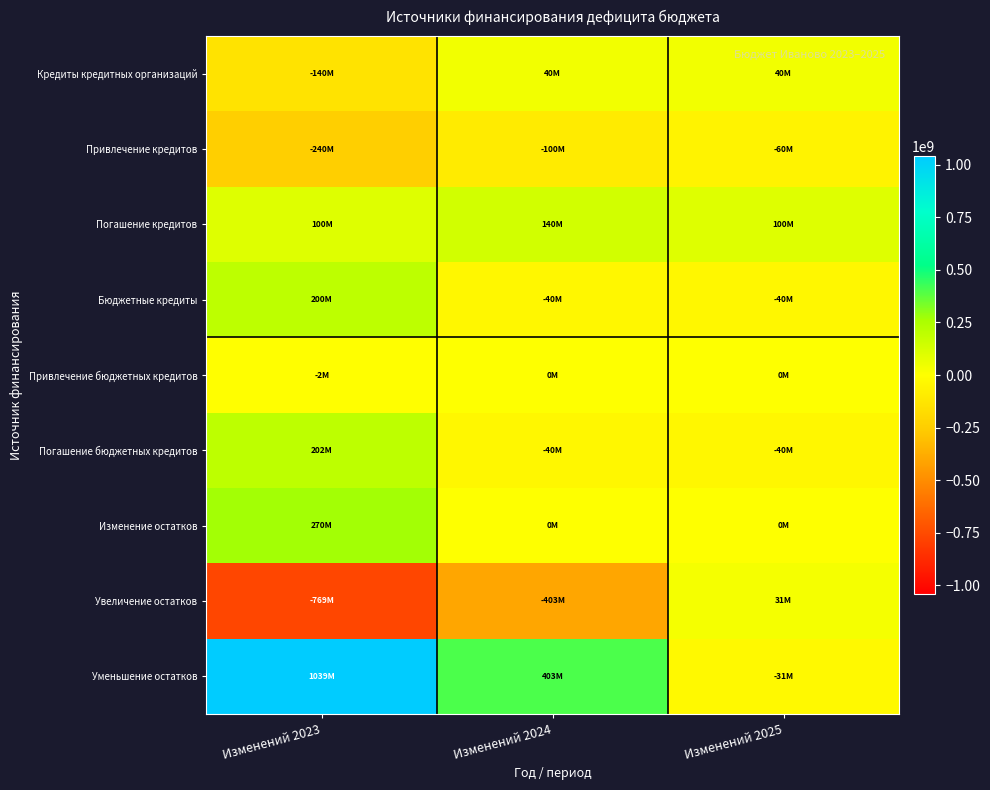

Reading right to left, what are all the values shown in this chart?

Кредиты кредитных организаций: Изменений 2025=40000000.0	Изменений 2024=40000000.0	Изменений 2023=-140000000.0
Привлечение кредитов: Изменений 2025=-60000000.0	Изменений 2024=-100000000.0	Изменений 2023=-240000000.0
Погашение кредитов: Изменений 2025=100000000.0	Изменений 2024=140000000.0	Изменений 2023=100000000.0
Бюджетные кредиты: Изменений 2025=-40000000.0	Изменений 2024=-40000000.0	Изменений 2023=200000000.0
Привлечение бюджетных кредитов: Изменений 2025=0.0	Изменений 2024=0.0	Изменений 2023=-2000000.0
Погашение бюджетных кредитов: Изменений 2025=-40000000.0	Изменений 2024=-40000000.0	Изменений 2023=202000000.0
Изменение остатков: Изменений 2025=0.0	Изменений 2024=0.0	Изменений 2023=270480650.7
Увеличение остатков: Изменений 2025=30728820.7	Изменений 2024=-402526190.0	Изменений 2023=-768792515.6
Уменьшение остатков: Изменений 2025=-30728820.7	Изменений 2024=402526190.0	Изменений 2023=1039273166.3